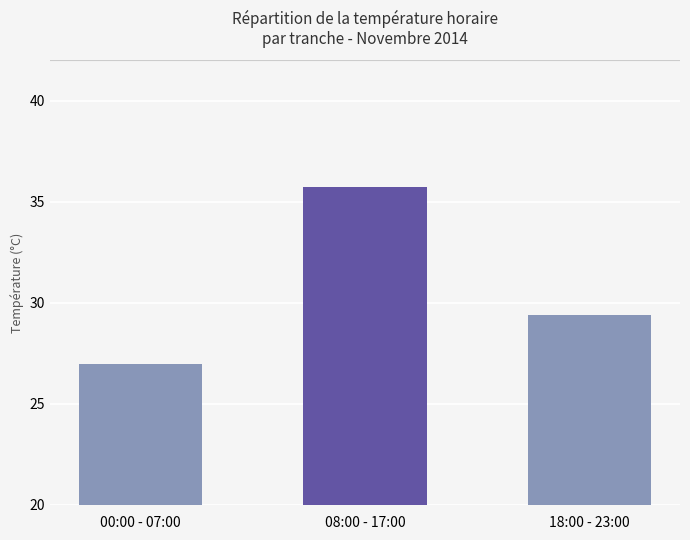

Which category has the highest value across all series?

08:00 - 17:00